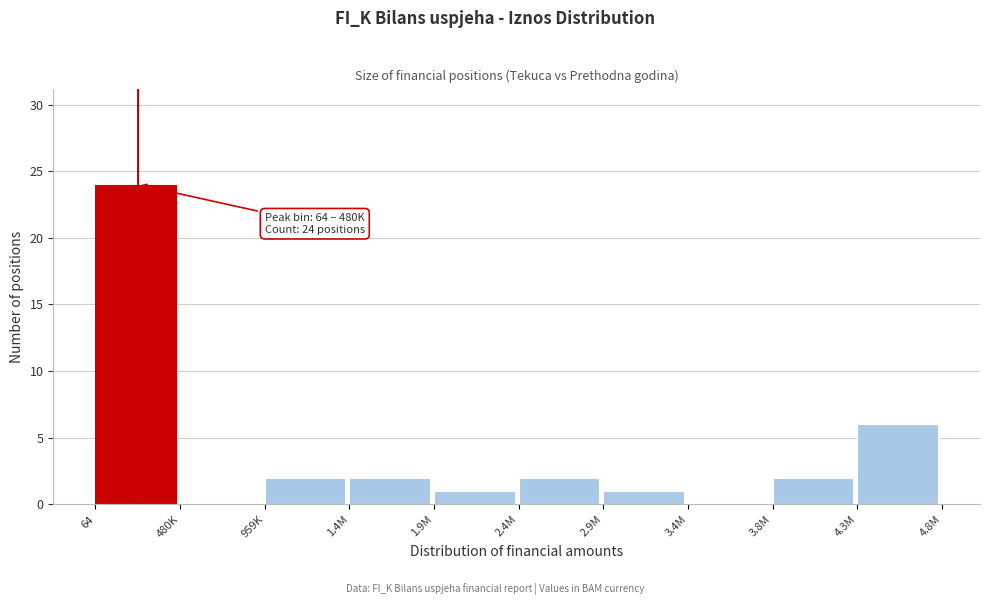

Reading left to right, list all the values displayed in this chart.

64=24	480K=0	959K=2	1.4M=2	1.9M=1	2.4M=2	2.9M=1	3.4M=0	3.8M=2	4.3M=6